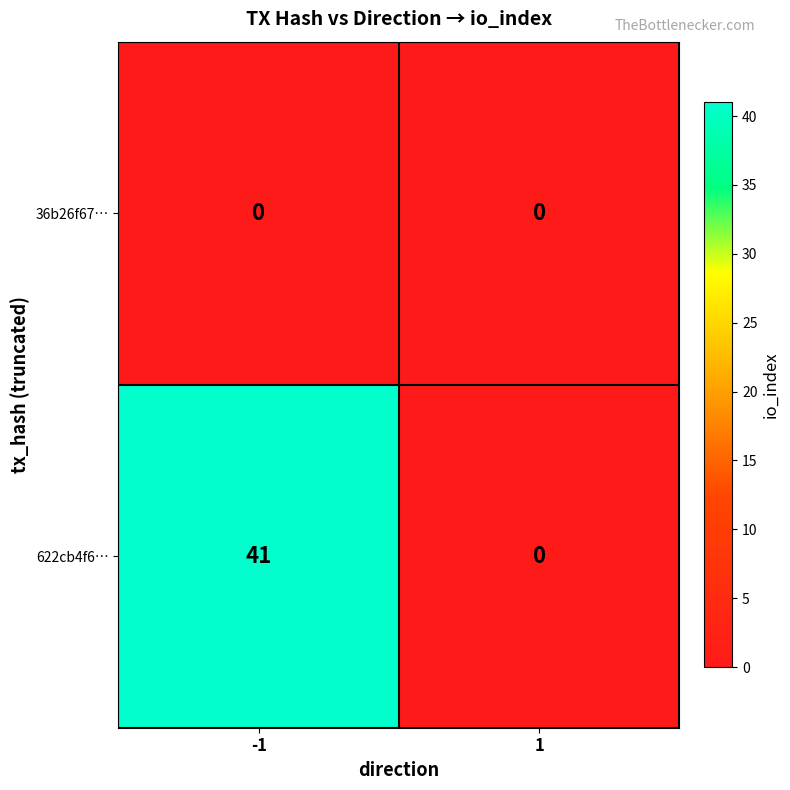

Which series has the largest total across all categories?

622cb4f6…